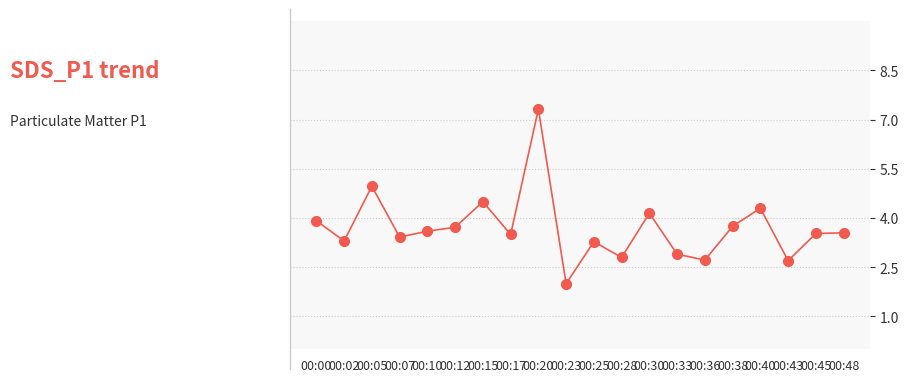

What is the difference between the maximum and minimum values?

5.3